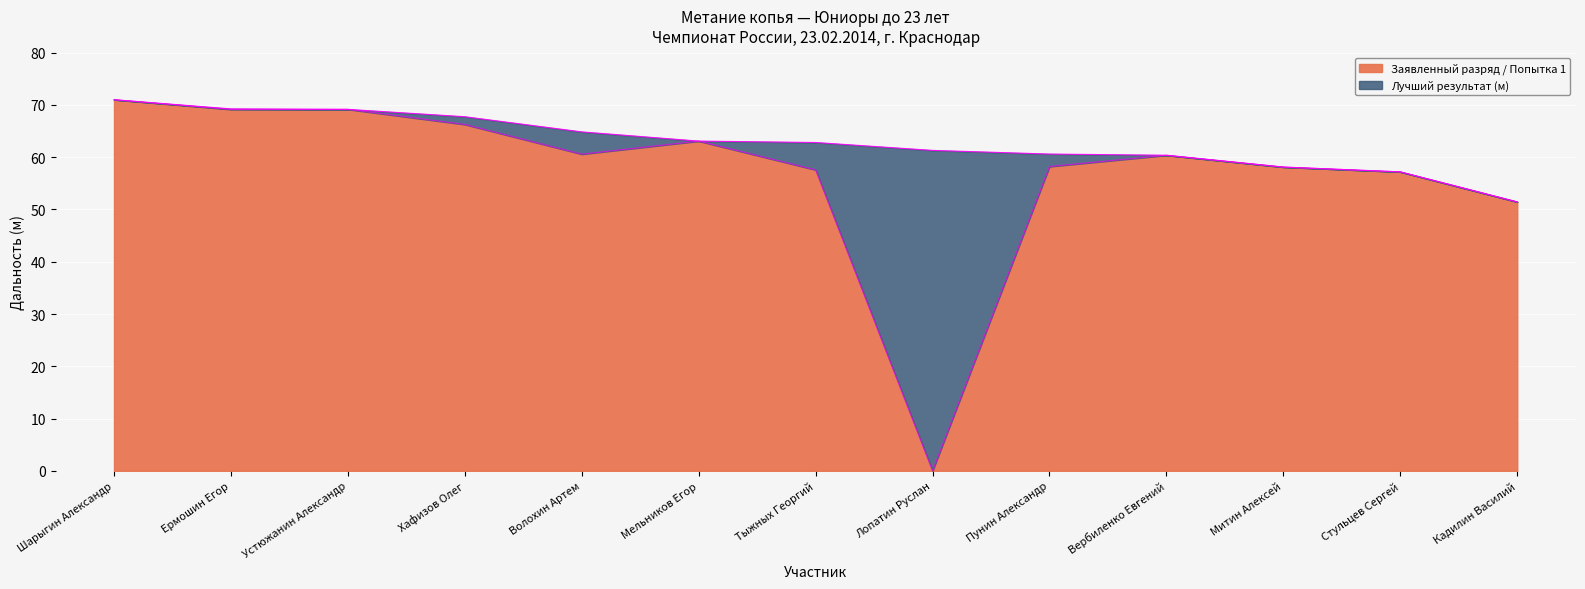

The value of Лучший результат (м) at Мельников Егор is 63.1. True or false?

True